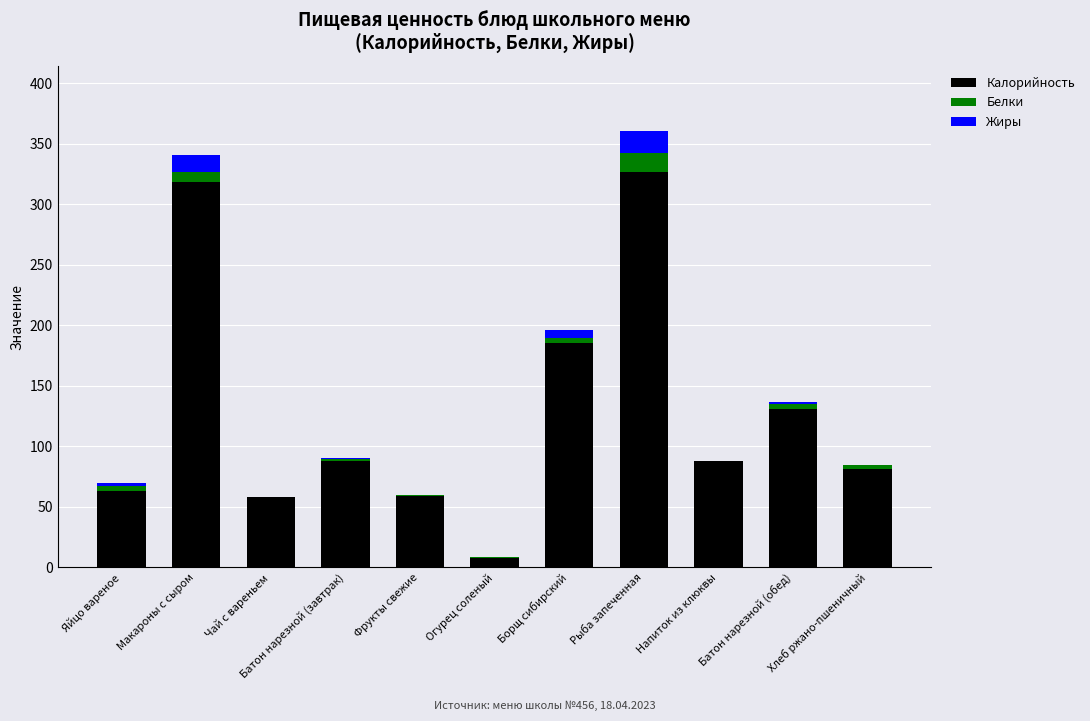

Which category has the highest value in the Калорийность series?

Рыба запеченная